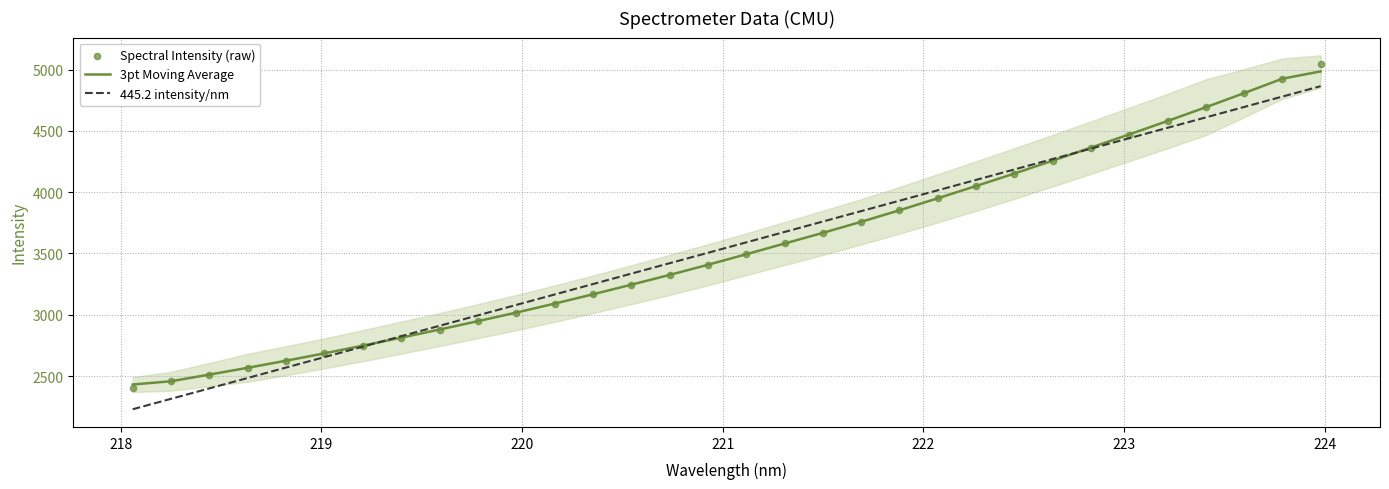

What is the minimum value for 3pt Moving Average?

2430.9